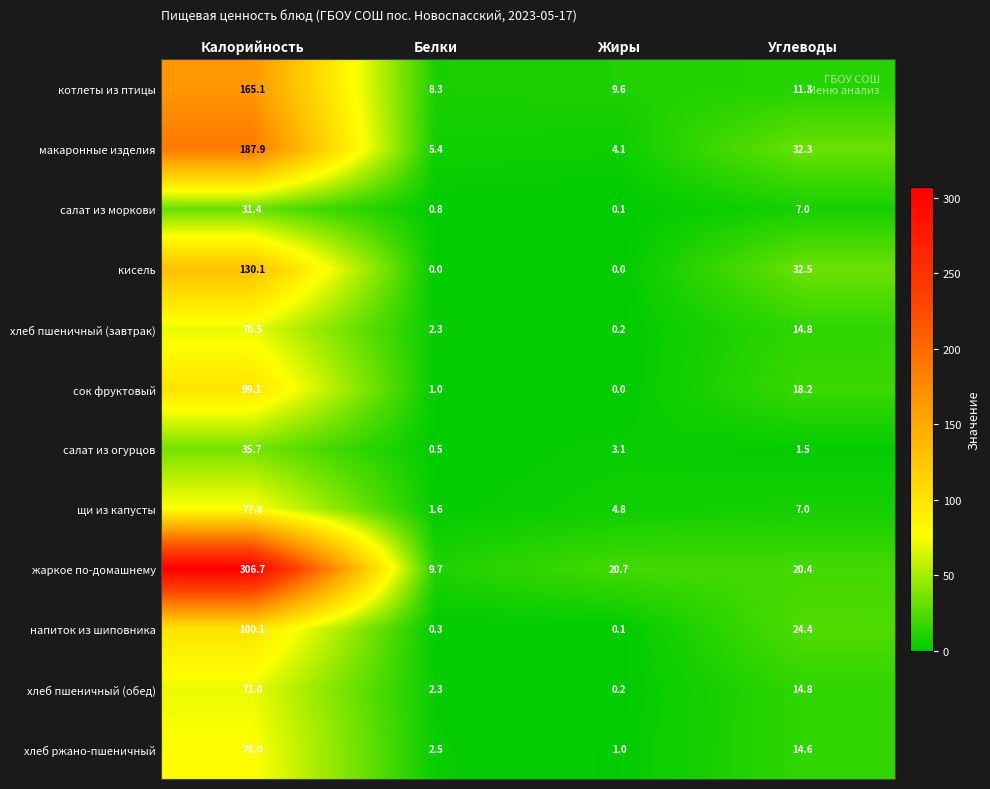

What is the approximate value of жаркое по-домашнему at Углеводы?

20.4